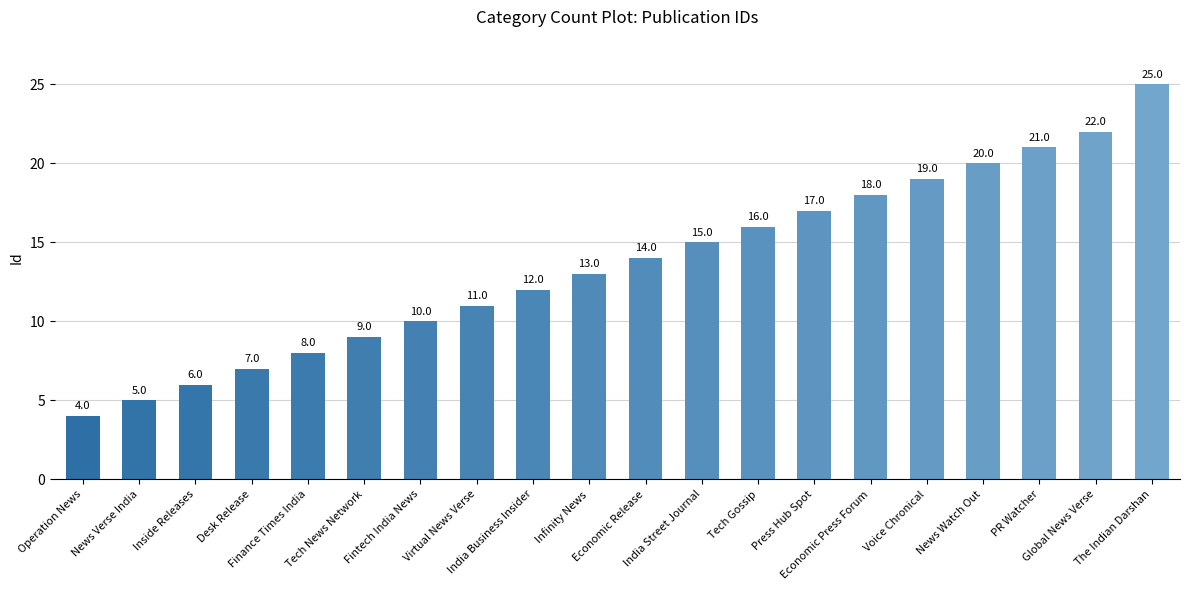

Does the chart contain stacked bars?

No